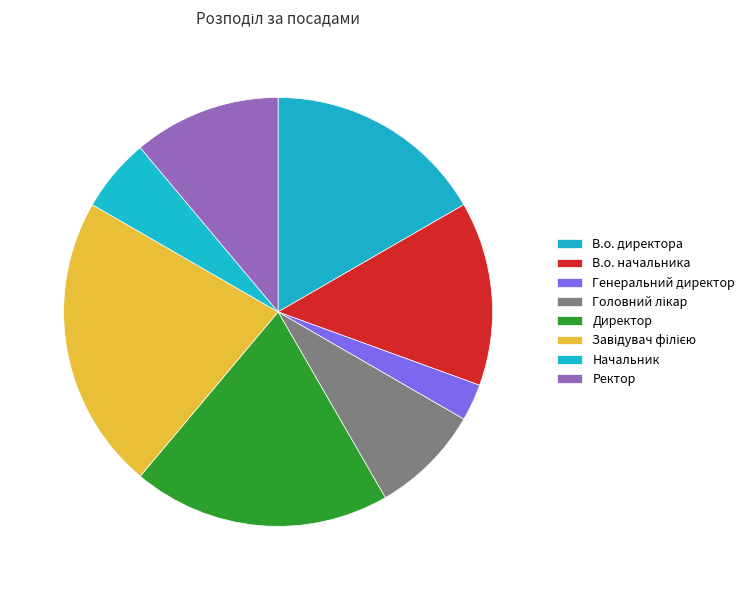

Is there a majority slice in this chart?

No